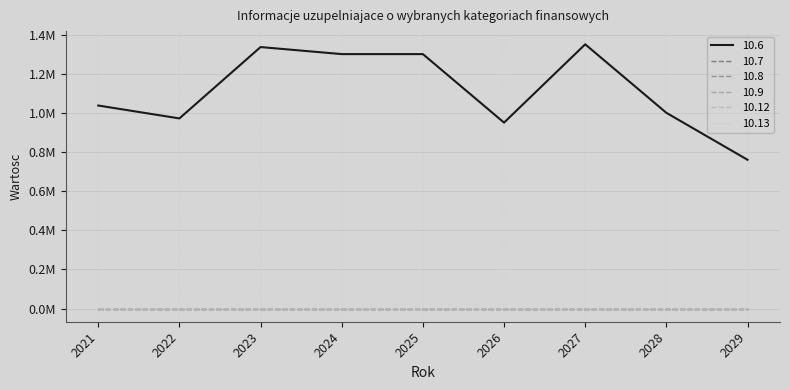

Does the chart display data point markers on the line(s)?

No